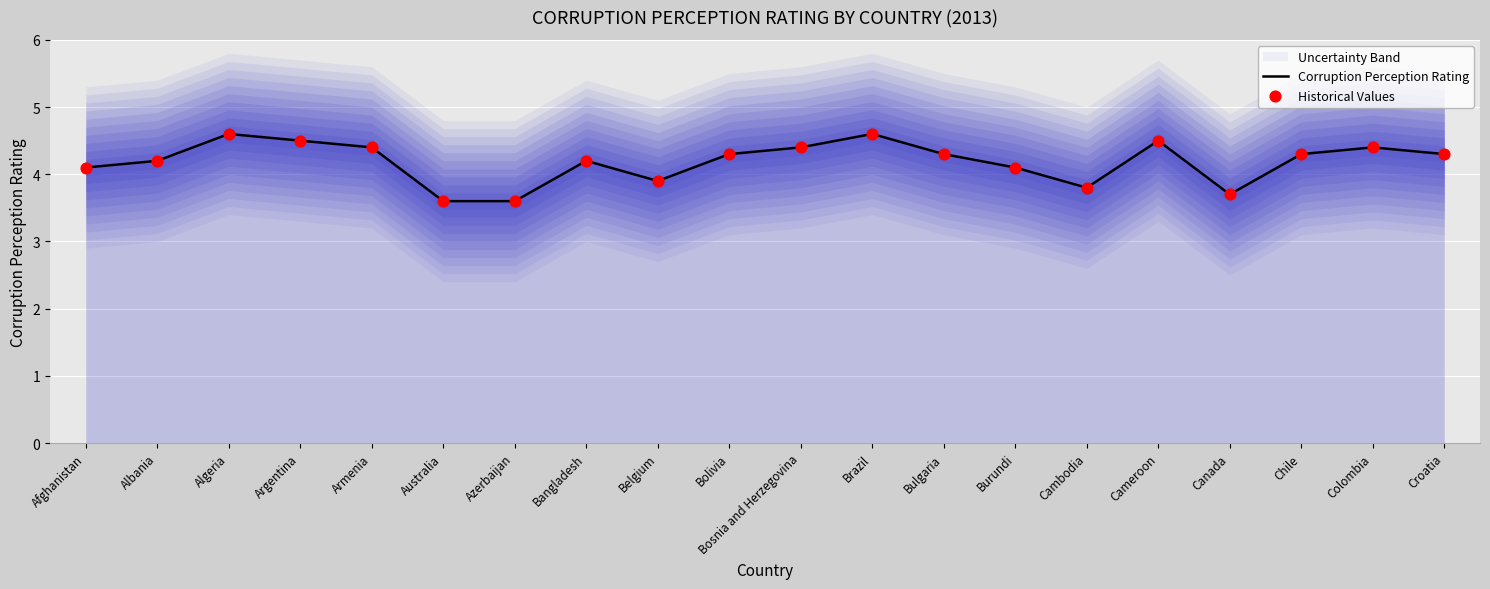

Is the value of Corruption Perception Rating at Cambodia greater than the value of Historical Values at Croatia?

No